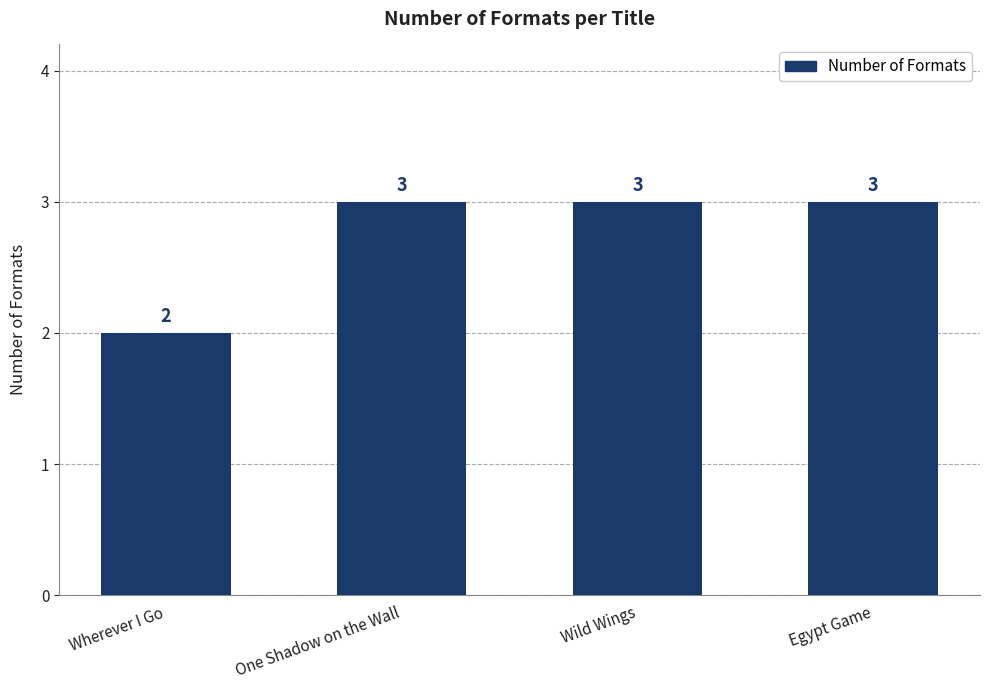

Is it true that the value at One Shadow on the Wall is 3?

True